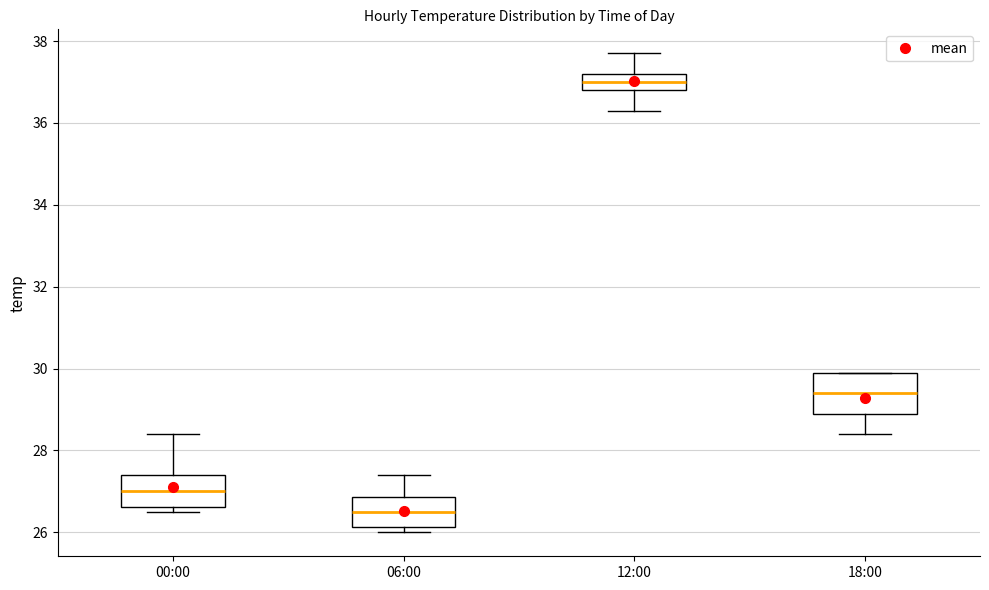

Which box is the tallest, from its lower edge to its upper edge?

18:00